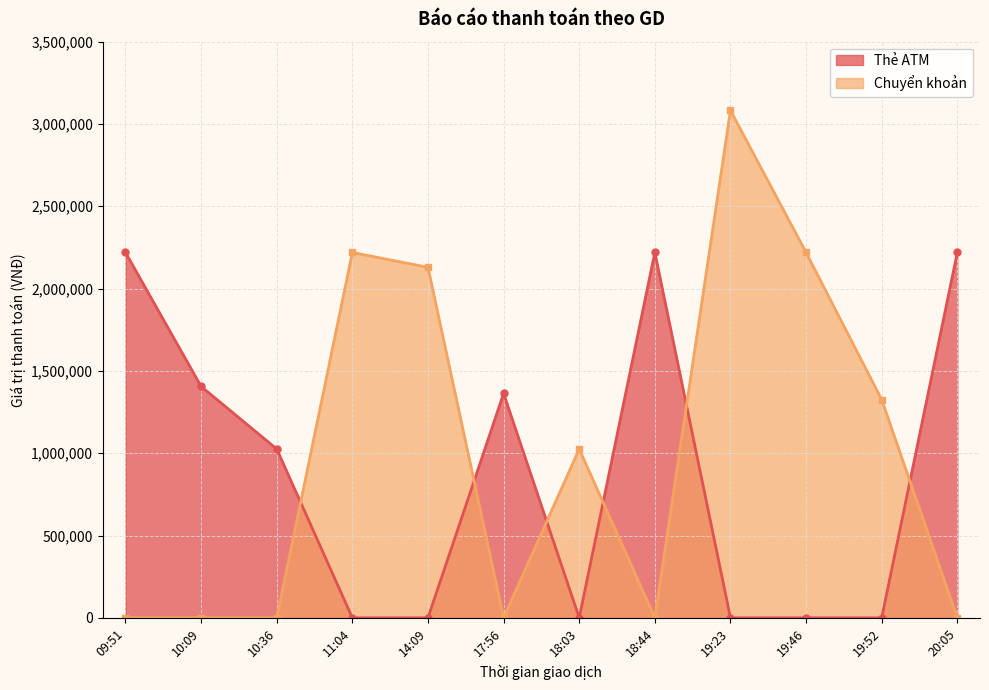

True or false: Thẻ ATM and Chuyển khoản intersect in this chart.

False